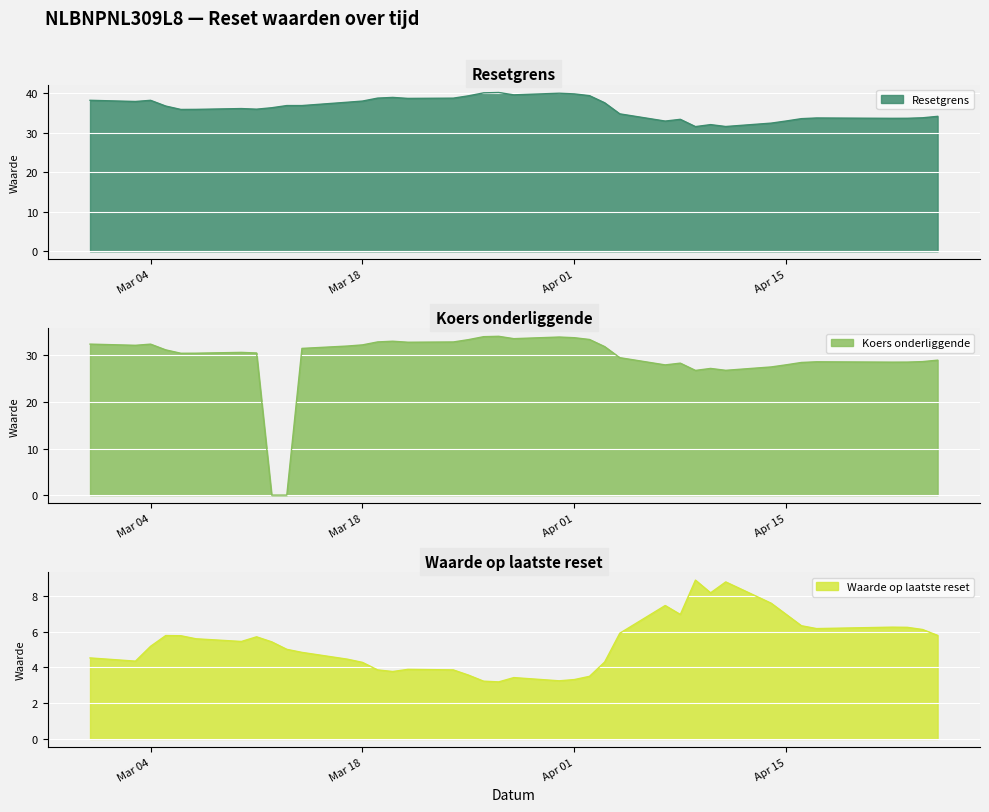

Reading right to left, extract all data points from this chart.

Resetgrens: 2025-02-28=38.2	2025-03-03=37.9	2025-03-04=38.2	2025-03-05=36.8	2025-03-06=35.9	2025-03-07=35.9	2025-03-10=36.1	2025-03-11=36.0	2025-03-12=36.4	2025-03-13=36.9	2025-03-14=36.9	2025-03-17=37.8	2025-03-18=38.0	2025-03-19=38.8	2025-03-20=39.0	2025-03-21=38.7	2025-03-24=38.8	2025-03-25=39.4	2025-03-26=40.1	2025-03-27=40.2	2025-03-28=39.6	2025-03-31=40.0	2025-04-01=39.9	2025-04-02=39.4	2025-04-03=37.6	2025-04-04=34.8	2025-04-07=33.0	2025-04-08=33.4	2025-04-09=31.6	2025-04-10=32.1	2025-04-11=31.6	2025-04-14=32.5	2025-04-15=33.0	2025-04-16=33.6	2025-04-17=33.8	2025-04-22=33.7	2025-04-23=33.7	2025-04-24=33.8	2025-04-25=34.2
Koers onderliggende: 2025-02-28=32.4	2025-03-03=32.2	2025-03-04=32.4	2025-03-05=31.2	2025-03-06=30.4	2025-03-07=30.5	2025-03-10=30.6	2025-03-11=30.5	2025-03-12=0.0	2025-03-13=0.0	2025-03-14=31.5	2025-03-17=32.0	2025-03-18=32.2	2025-03-19=32.9	2025-03-20=33.0	2025-03-21=32.8	2025-03-24=32.9	2025-03-25=33.4	2025-03-26=34.0	2025-03-27=34.1	2025-03-28=33.6	2025-03-31=33.9	2025-04-01=33.8	2025-04-02=33.4	2025-04-03=31.9	2025-04-04=29.5	2025-04-07=27.9	2025-04-08=28.3	2025-04-09=26.8	2025-04-10=27.2	2025-04-11=26.8	2025-04-14=27.5	2025-04-15=28.0	2025-04-16=28.5	2025-04-17=28.6	2025-04-22=28.5	2025-04-23=28.6	2025-04-24=28.7	2025-04-25=29.0
Waarde op laatste reset: 2025-02-28=4.5	2025-03-03=4.3	2025-03-04=5.2	2025-03-05=5.8	2025-03-06=5.8	2025-03-07=5.6	2025-03-10=5.5	2025-03-11=5.7	2025-03-12=5.4	2025-03-13=5.0	2025-03-14=4.8	2025-03-17=4.5	2025-03-18=4.3	2025-03-19=3.9	2025-03-20=3.8	2025-03-21=3.9	2025-03-24=3.9	2025-03-25=3.6	2025-03-26=3.2	2025-03-27=3.2	2025-03-28=3.4	2025-03-31=3.2	2025-04-01=3.3	2025-04-02=3.5	2025-04-03=4.3	2025-04-04=5.9	2025-04-07=7.5	2025-04-08=7.0	2025-04-09=8.9	2025-04-10=8.2	2025-04-11=8.8	2025-04-14=7.6	2025-04-15=7.0	2025-04-16=6.3	2025-04-17=6.2	2025-04-22=6.2	2025-04-23=6.2	2025-04-24=6.1	2025-04-25=5.8